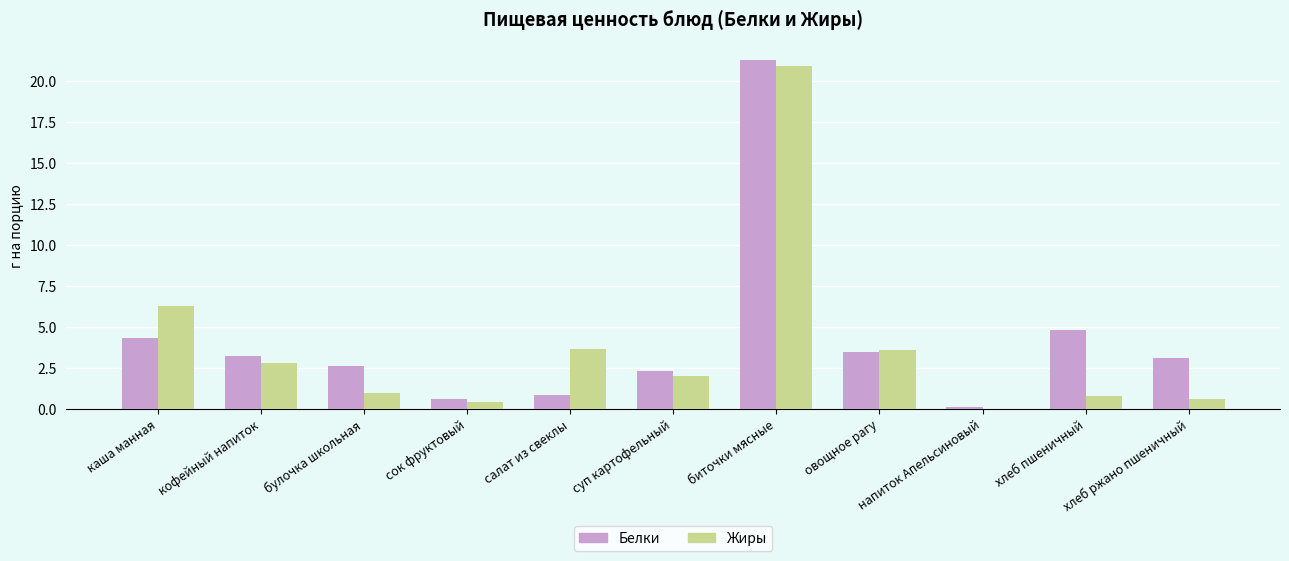

How many series are shown in this chart?

2